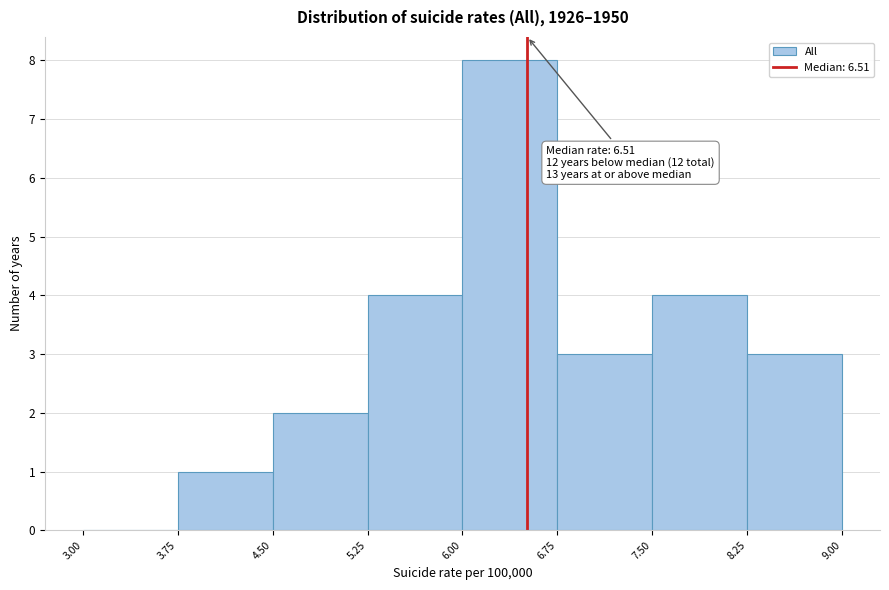

Over which range of the x-axis is the bar tallest?

6.00 to 6.75